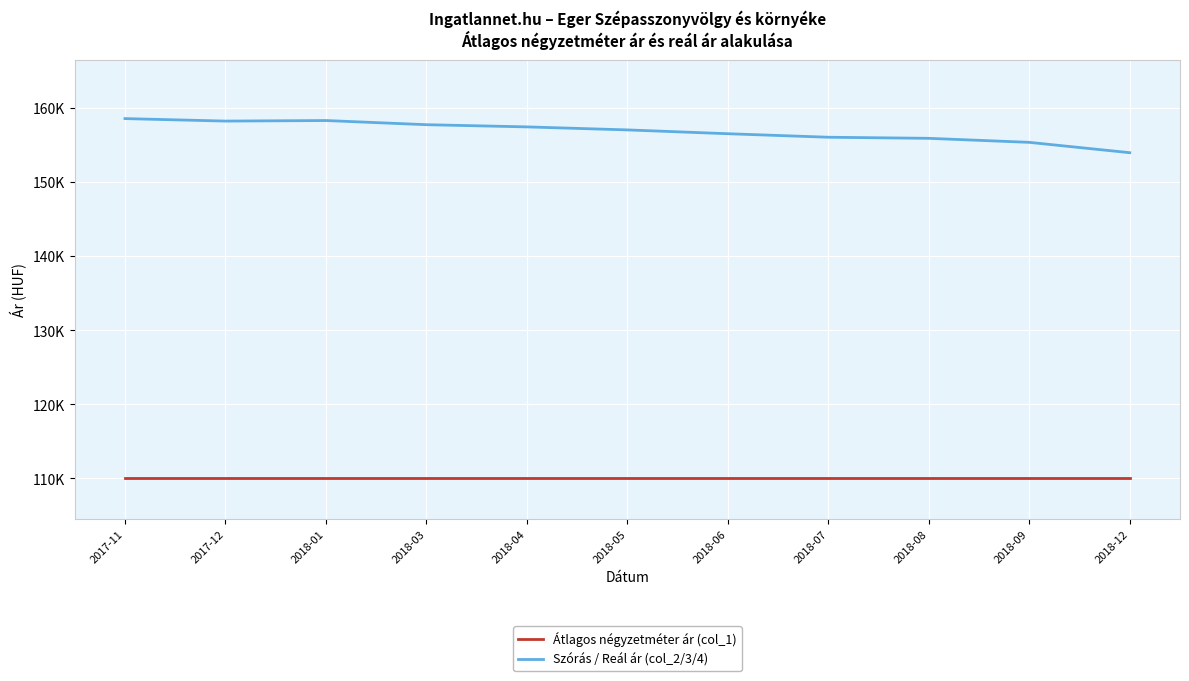

True or false: Szórás / Reál ár (col_2/3/4) and Átlagos négyzetméter ár (col_1) intersect in this chart.

False